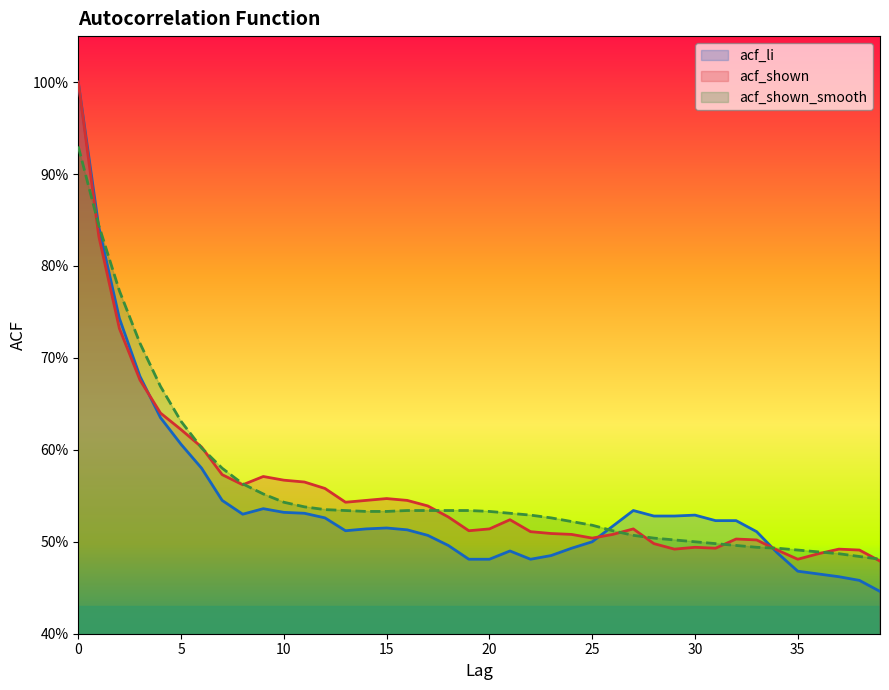

How many intersections are there between acf_shown_smooth and acf_shown?

11